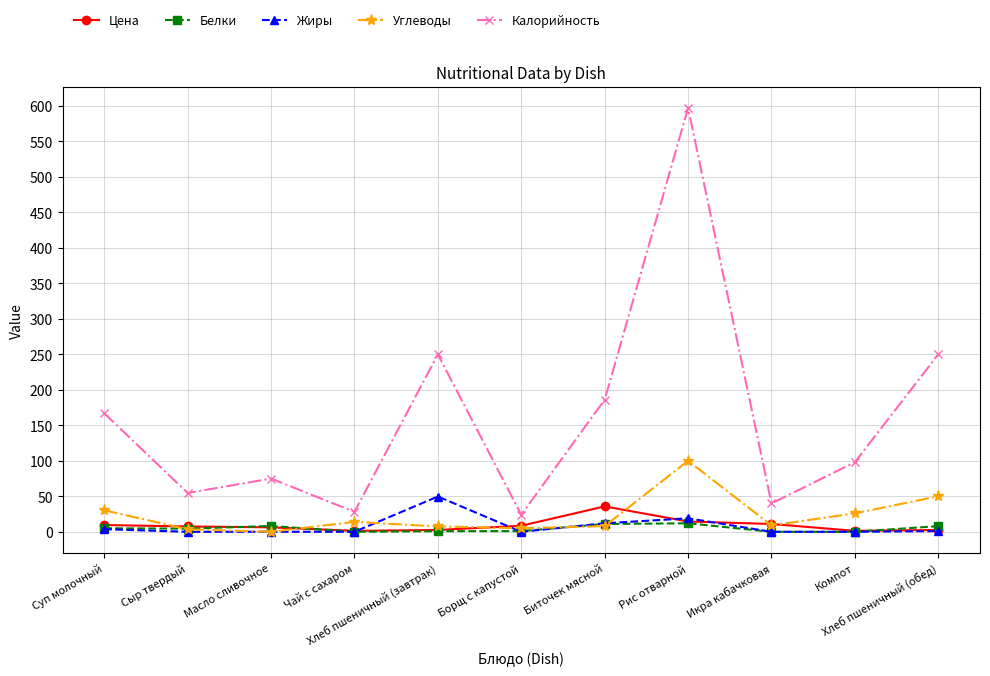

Is it true that Жиры equals -25.1 at Икра кабачковая?

False